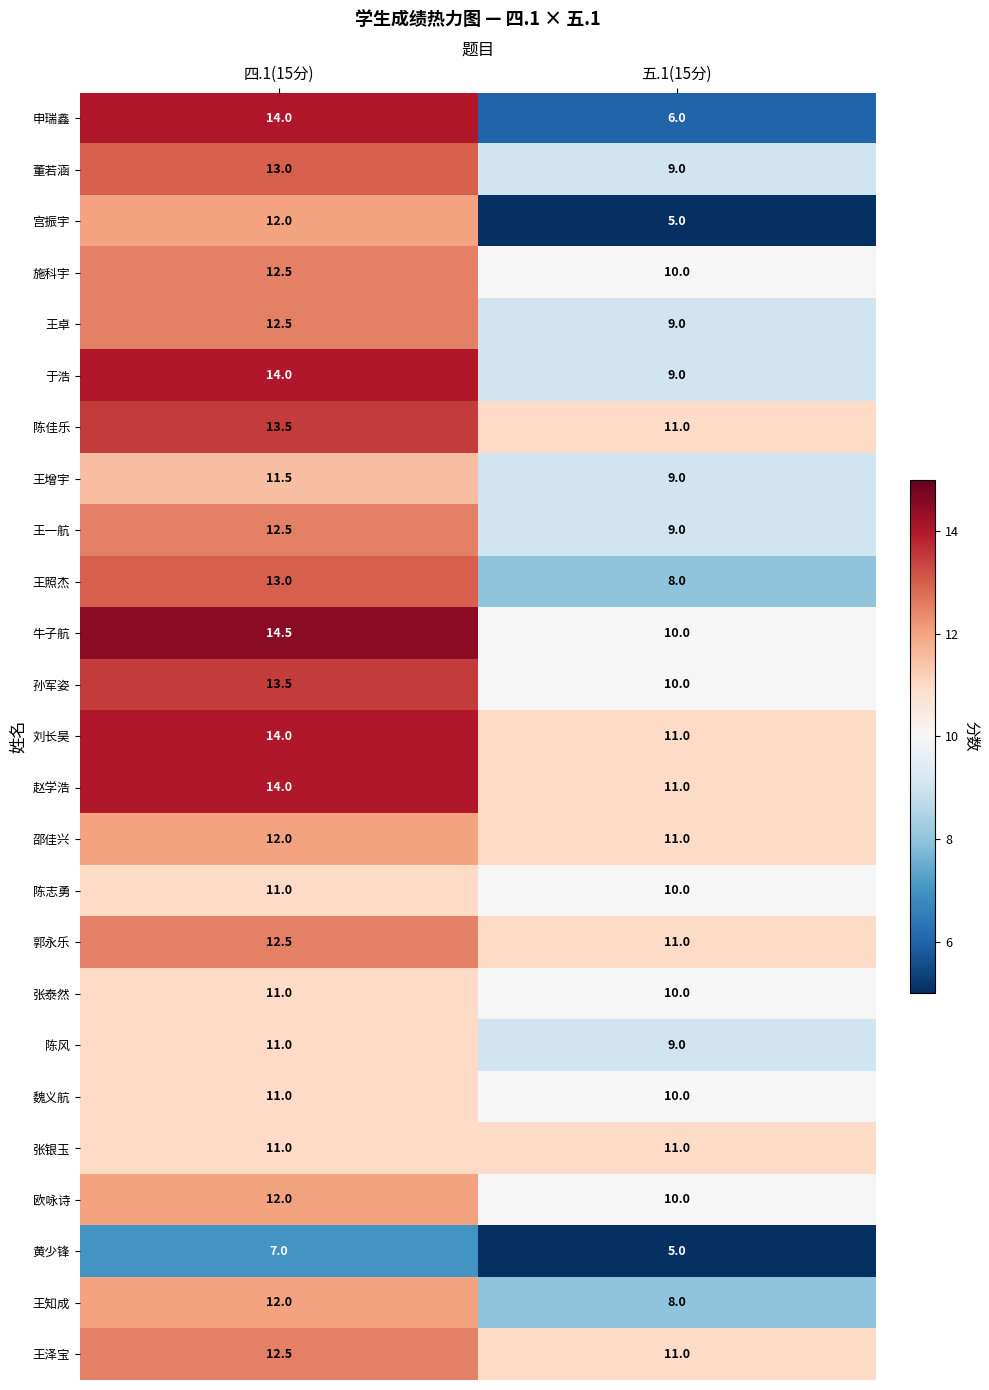

Which series changed the most between 四.1(15分) and 五.1(15分)?

申瑞鑫